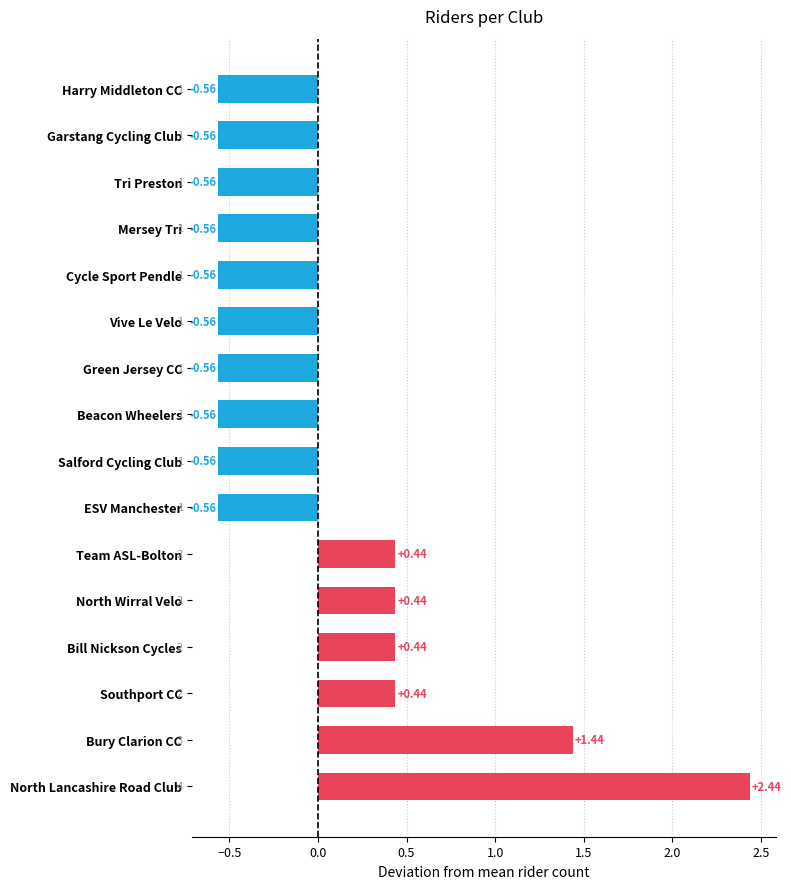

Which label corresponds to the largest value in the chart?

North Lancashire Road Club